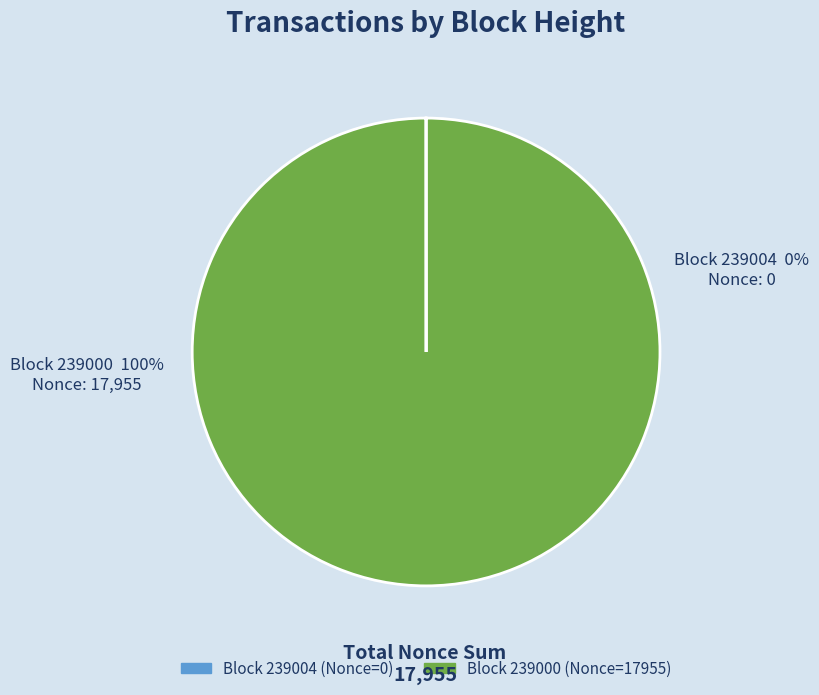

Which slice is the largest?

239000